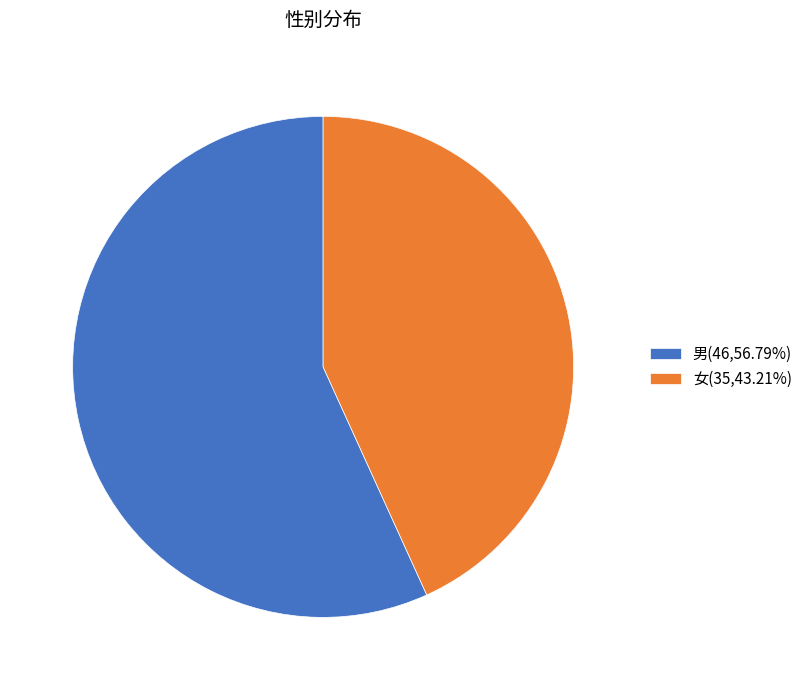

Is it true that 女 is 36% of the pie?

False